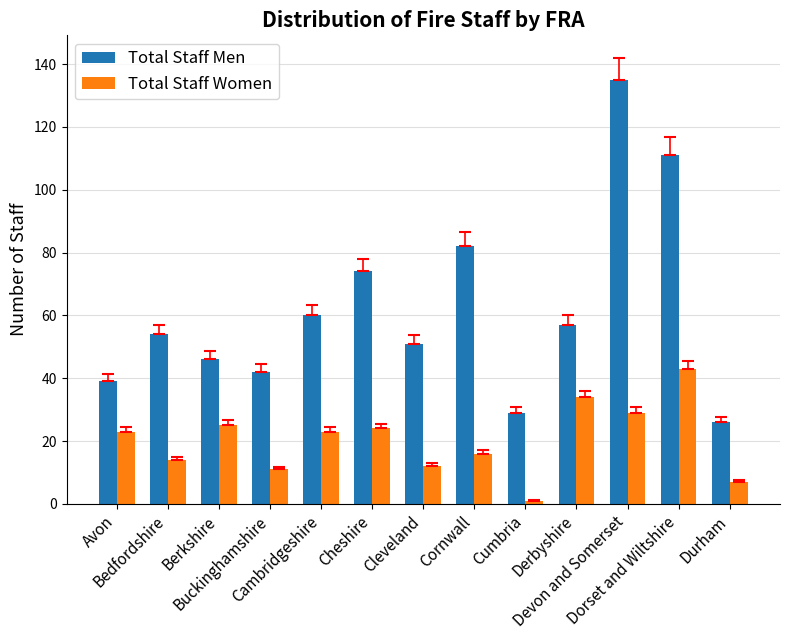

What is the label of the 9th bar from the left?

Cumbria